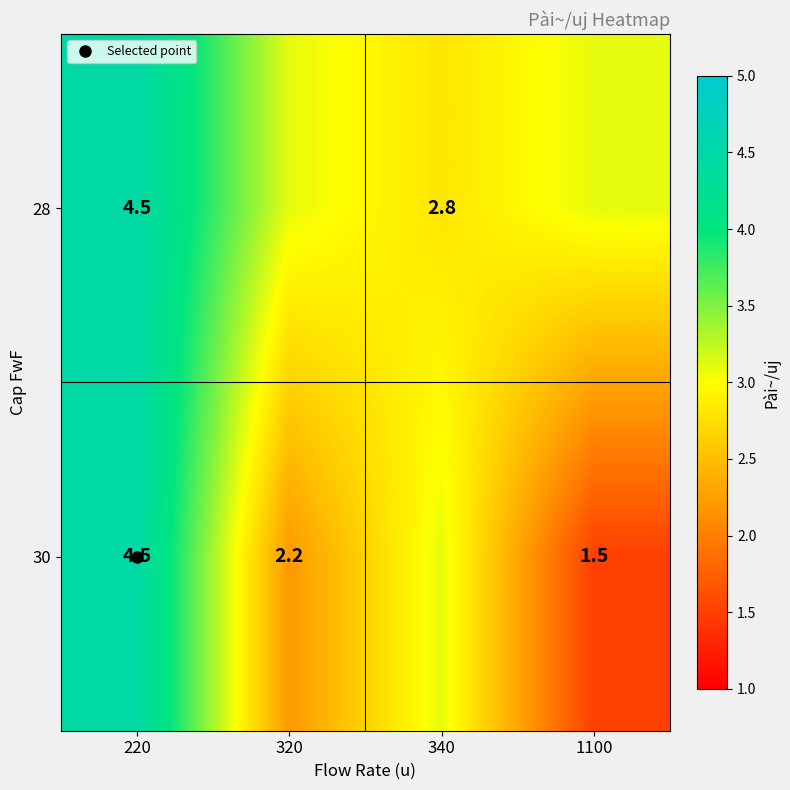

Which series has the widest spread of values?

30